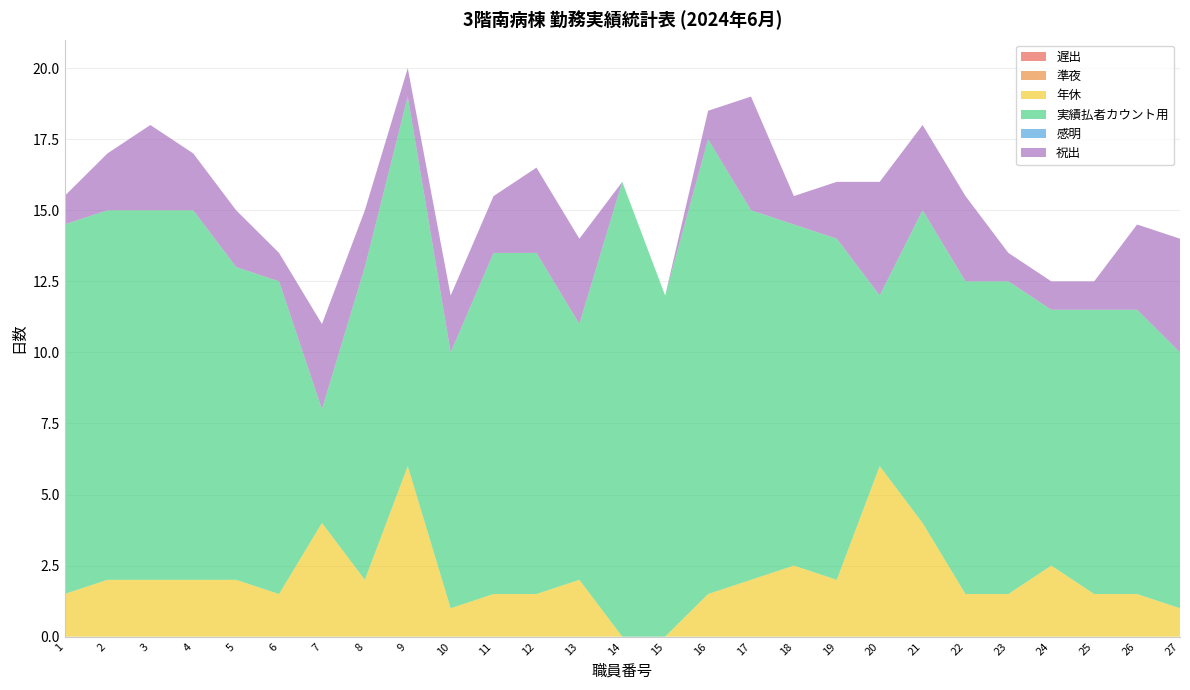

Reading right to left, list all the values displayed in this chart.

遅出: 27=0.0	26=0.0	25=0.0	24=0.0	23=0.0	22=0.0	21=0.0	20=0.0	19=0.0	18=0.0	17=0.0	16=0.0	15=0.0	14=0.0	13=0.0	12=0.0	11=0.0	10=0.0	9=0.0	8=0.0	7=0.0	6=0.0	5=0.0	4=0.0	3=0.0	2=0.0	1=0.0
準夜: 27=0.0	26=0.0	25=0.0	24=0.0	23=0.0	22=0.0	21=0.0	20=0.0	19=0.0	18=0.0	17=0.0	16=0.0	15=0.0	14=0.0	13=0.0	12=0.0	11=0.0	10=0.0	9=0.0	8=0.0	7=0.0	6=0.0	5=0.0	4=0.0	3=0.0	2=0.0	1=0.0
年休: 27=1.0	26=1.5	25=1.5	24=2.5	23=1.5	22=1.5	21=4.0	20=6.0	19=2.0	18=2.5	17=2.0	16=1.5	15=0.0	14=0.0	13=2.0	12=1.5	11=1.5	10=1.0	9=6.0	8=2.0	7=4.0	6=1.5	5=2.0	4=2.0	3=2.0	2=2.0	1=1.5
実績払者カウント用: 27=9.0	26=10.0	25=10.0	24=9.0	23=11.0	22=11.0	21=11.0	20=6.0	19=12.0	18=12.0	17=13.0	16=16.0	15=12.0	14=16.0	13=9.0	12=12.0	11=12.0	10=9.0	9=13.0	8=11.0	7=4.0	6=11.0	5=11.0	4=13.0	3=13.0	2=13.0	1=13.0
感明: 27=0.0	26=0.0	25=0.0	24=0.0	23=0.0	22=0.0	21=0.0	20=0.0	19=0.0	18=0.0	17=0.0	16=0.0	15=0.0	14=0.0	13=0.0	12=0.0	11=0.0	10=0.0	9=0.0	8=0.0	7=0.0	6=0.0	5=0.0	4=0.0	3=0.0	2=0.0	1=0.0
祝出: 27=4.0	26=3.0	25=1.0	24=1.0	23=1.0	22=3.0	21=3.0	20=4.0	19=2.0	18=1.0	17=4.0	16=1.0	15=0.0	14=0.0	13=3.0	12=3.0	11=2.0	10=2.0	9=1.0	8=2.0	7=3.0	6=1.0	5=2.0	4=2.0	3=3.0	2=2.0	1=1.0